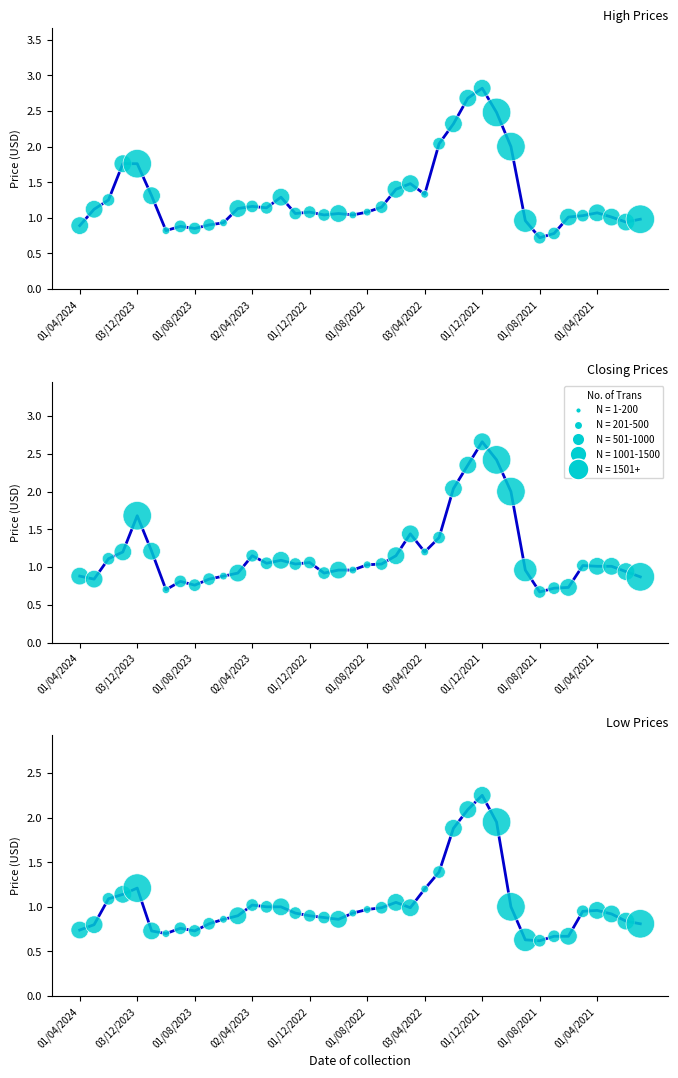

Is the value of Closing (bubble=N trans) at 01/04/2021 greater than the value of Low at 20?

No